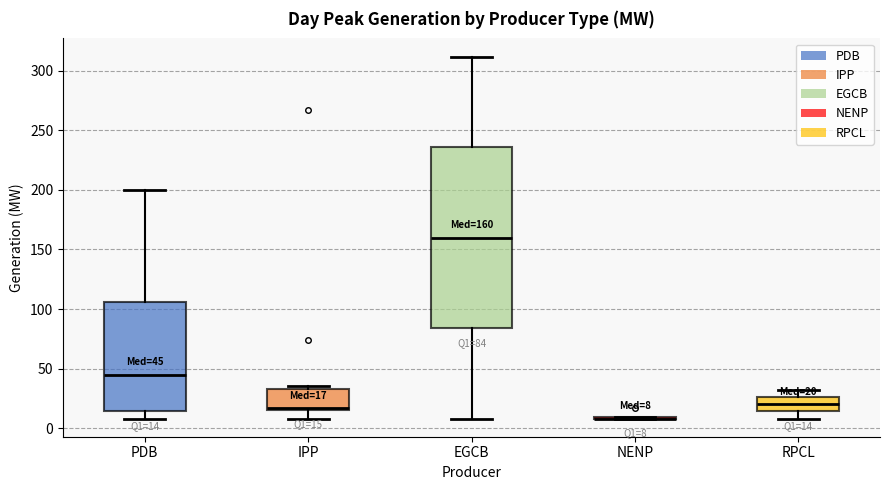

Which box is the tallest, from its lower edge to its upper edge?

EGCB